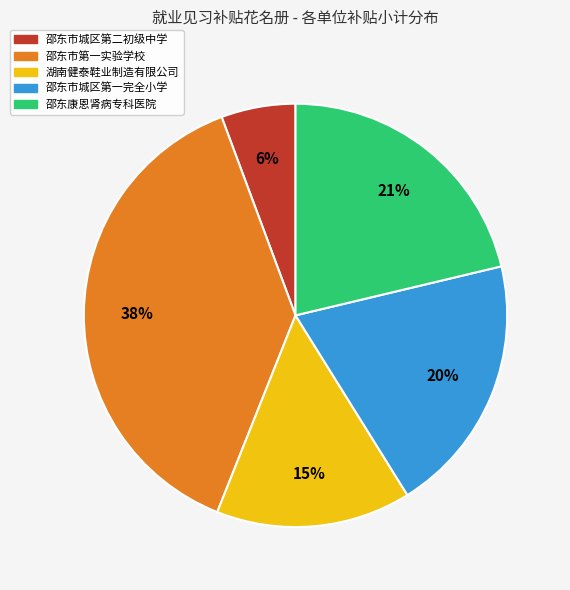

To the nearest percent, what is the combined percentage of 邵东市城区第二初级中学 and 邵东市城区第一完全小学?

26%